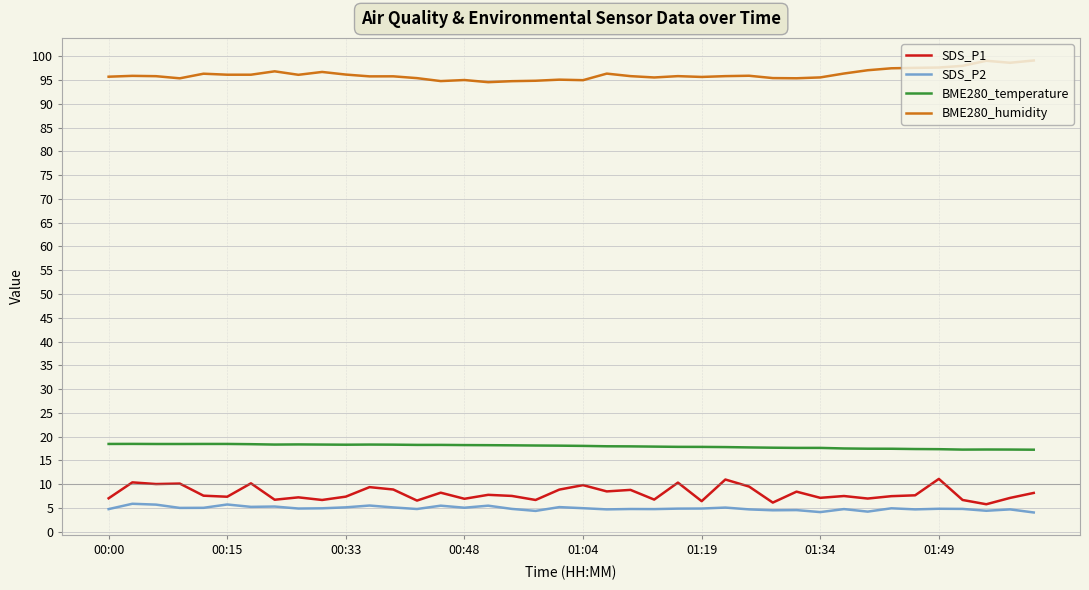

What is the difference between the maximum and minimum values in the BME280_humidity series?

4.6